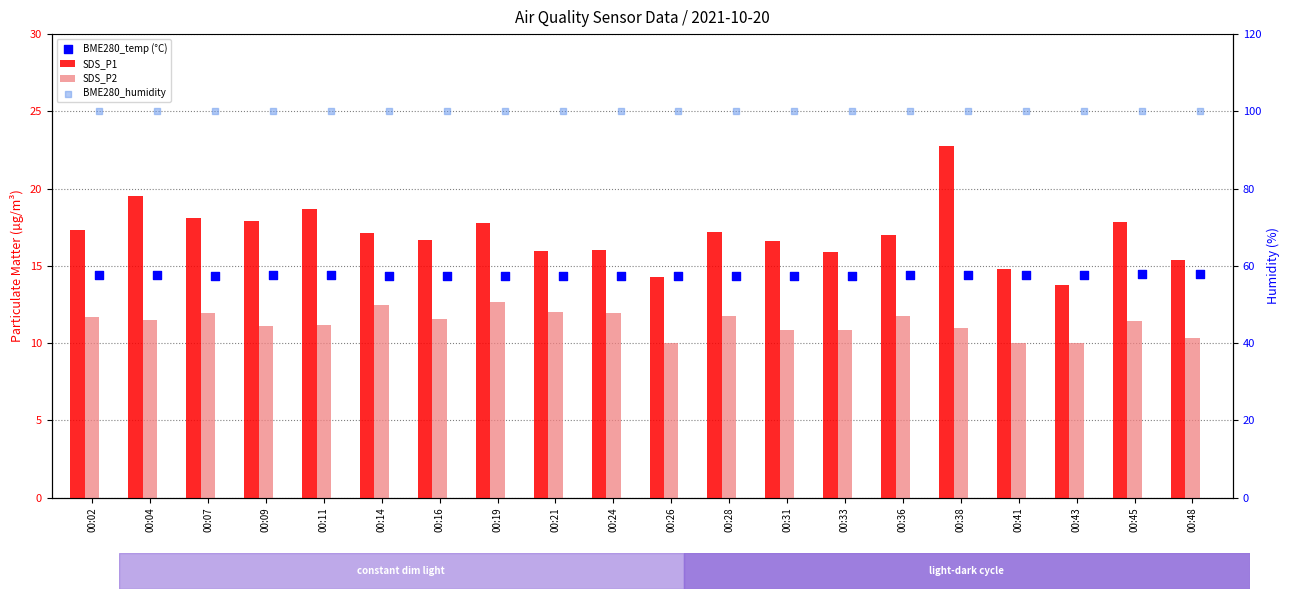

Which series has the widest spread of Y values?

SDS_P1